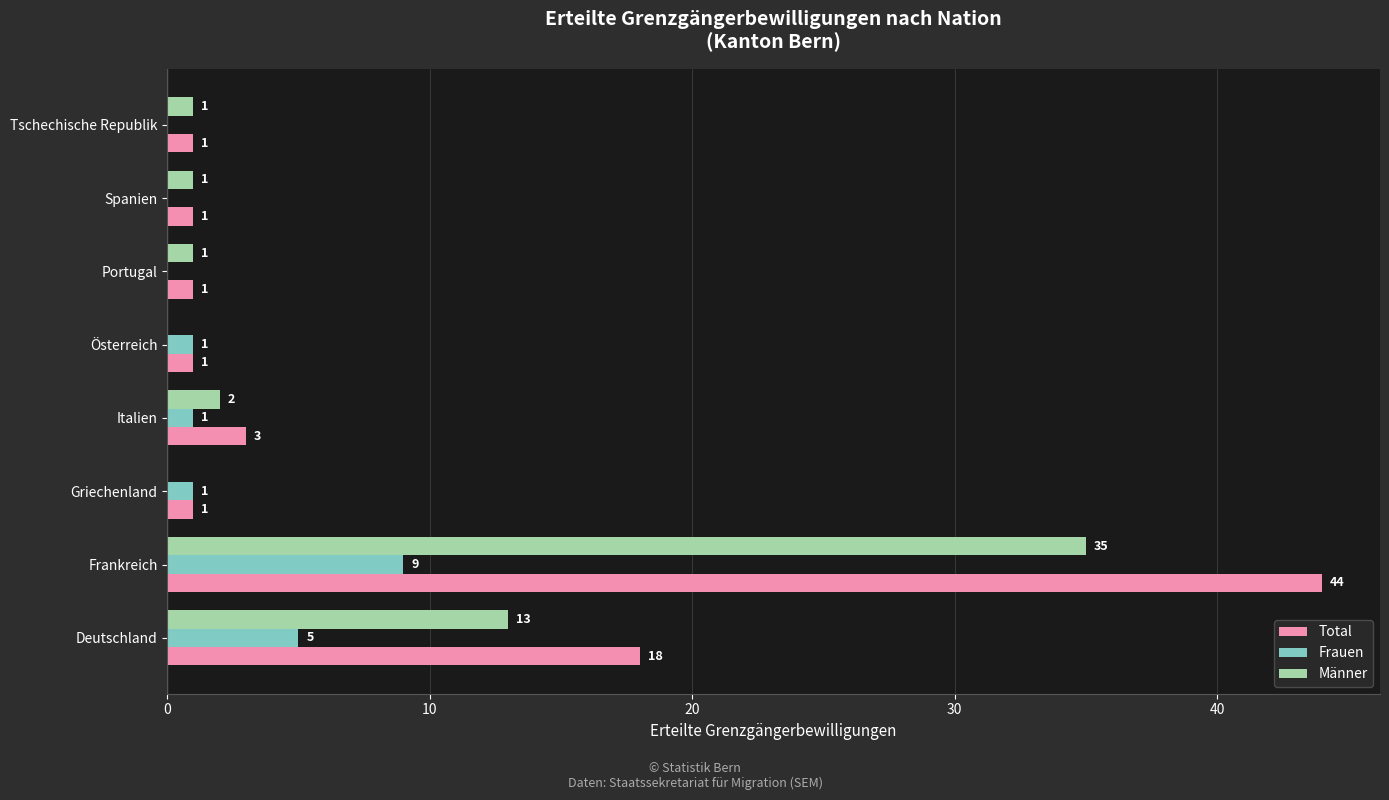

The Männer series shows -11 at Griechenland. True or false?

False